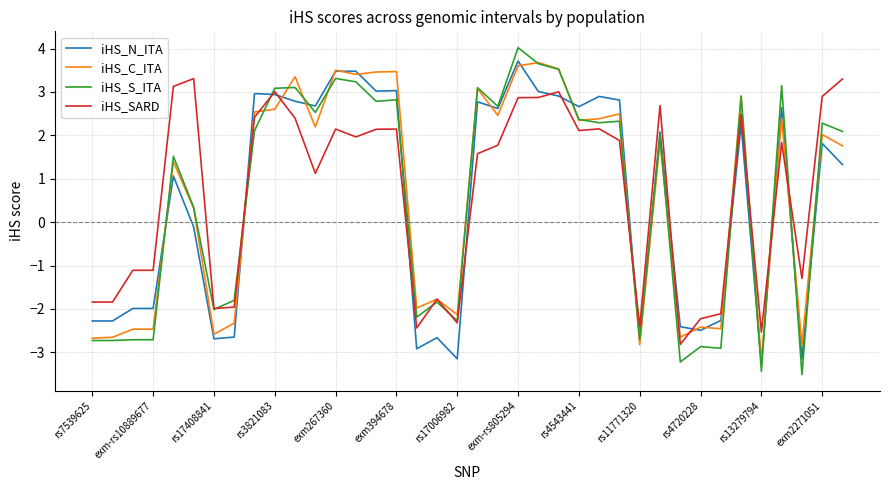

How many positive values does the iHS_SARD series have?

23